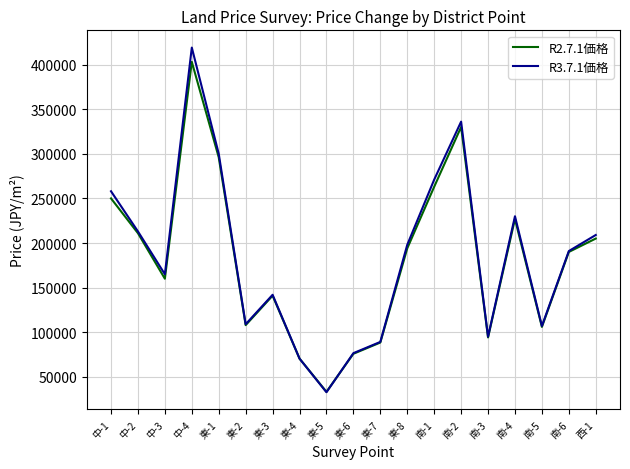

Reading right to left, extract all data points from this chart.

R2.7.1価格: 西-1=205000	南-6=190000	南-5=106000	南-4=227000	南-3=94200	南-2=330000	南-1=263000	東-8=194000	東-7=88500	東-6=75900	東-5=33300	東-4=70500	東-3=141000	東-2=108000	東-1=296000	中-4=403000	中-3=160000	中-2=211000	中-1=250000
R3.7.1価格: 西-1=209000	南-6=191000	南-5=107000	南-4=230000	南-3=95000	南-2=336000	南-1=271000	東-8=198000	東-7=89200	東-6=76600	東-5=32800	東-4=70500	東-3=142000	東-2=109000	東-1=300000	中-4=419000	中-3=165000	中-2=213000	中-1=258000